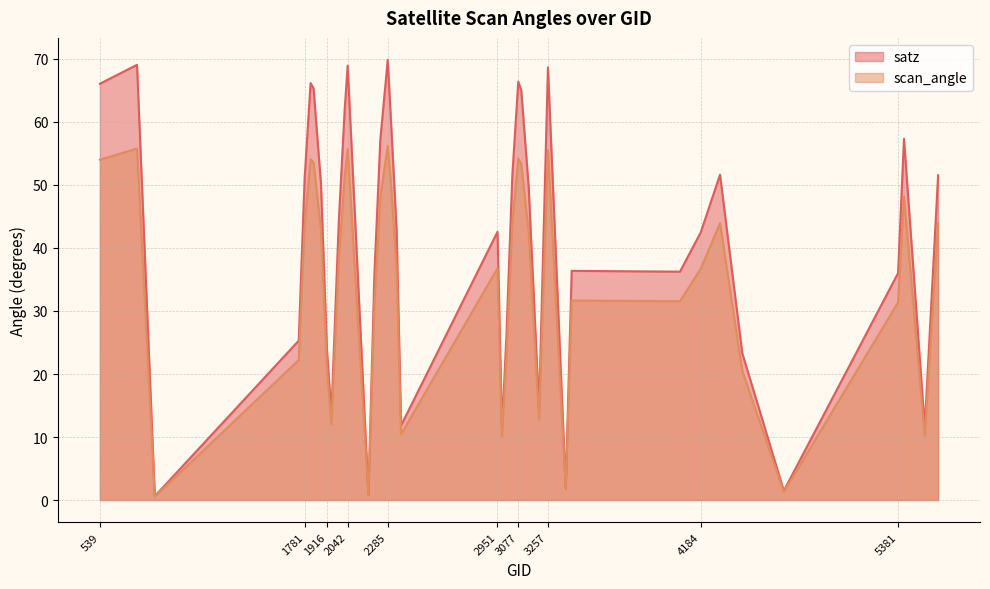

Rank the series by their maximum value, from lowest to highest.

scan_angle, satz